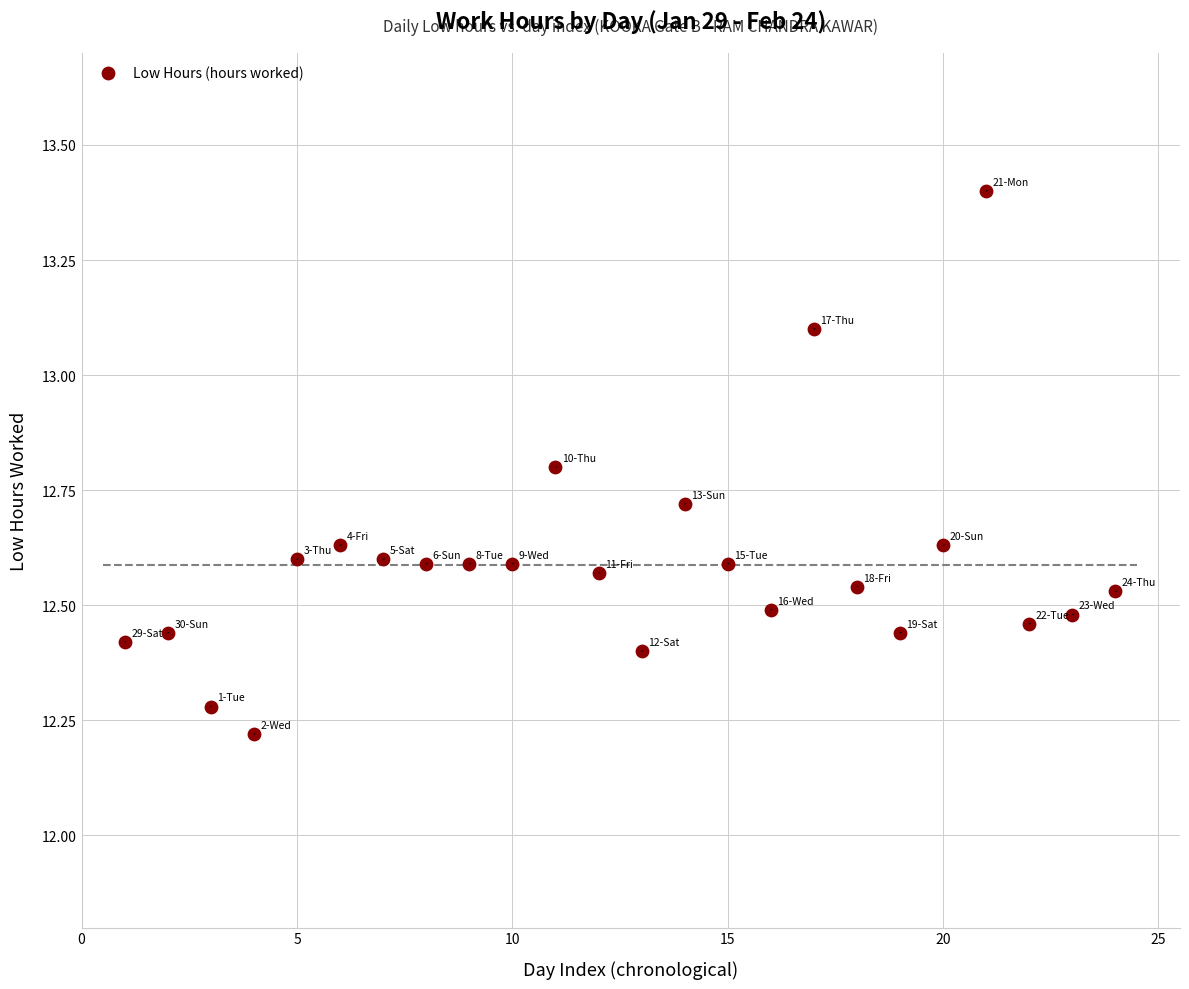

What is the range of Y values (max minus min)?

1.2